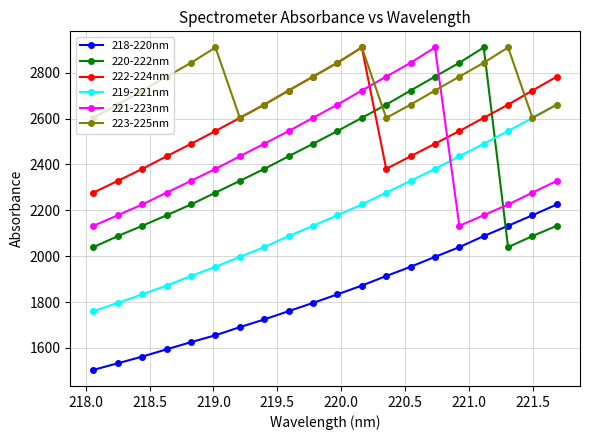

What is the value of the 222-224nm point at the 18th from the left?

2660.5